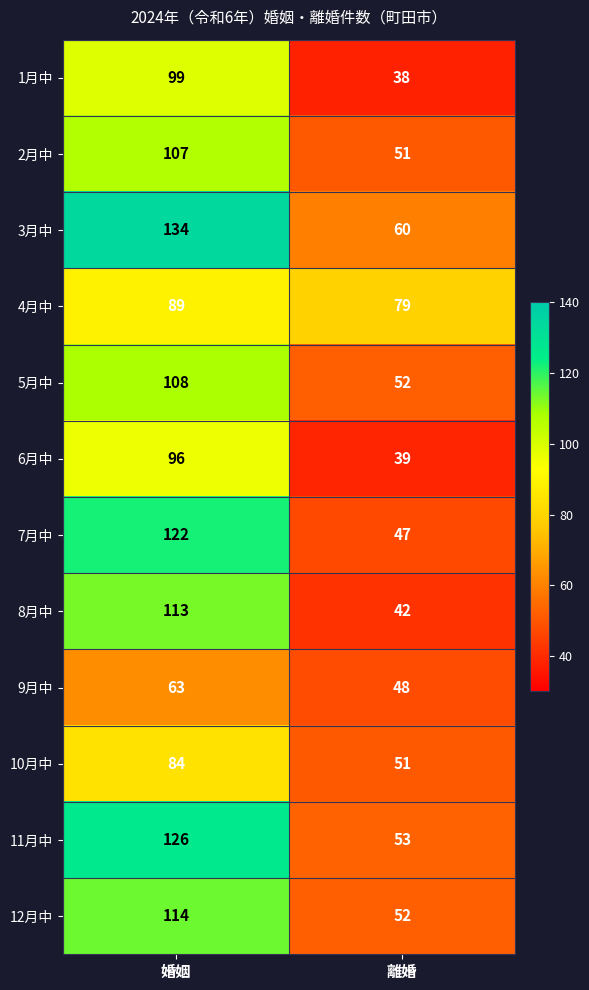

The 4月中 series shows 122 at 離婚. True or false?

False